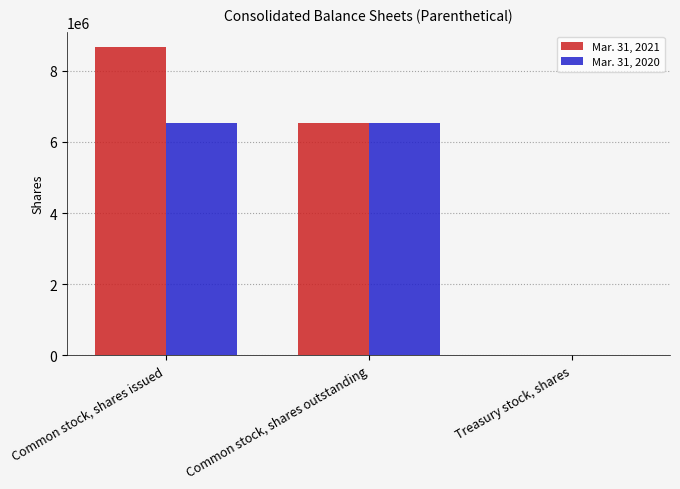

Which category has the highest value in the Mar. 31, 2021 series?

Common stock, shares issued